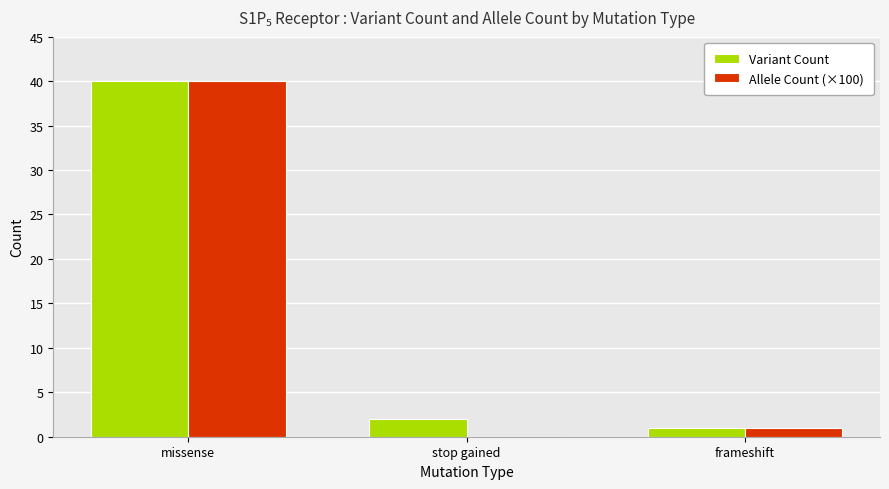

How many categories are shown in the chart?

3